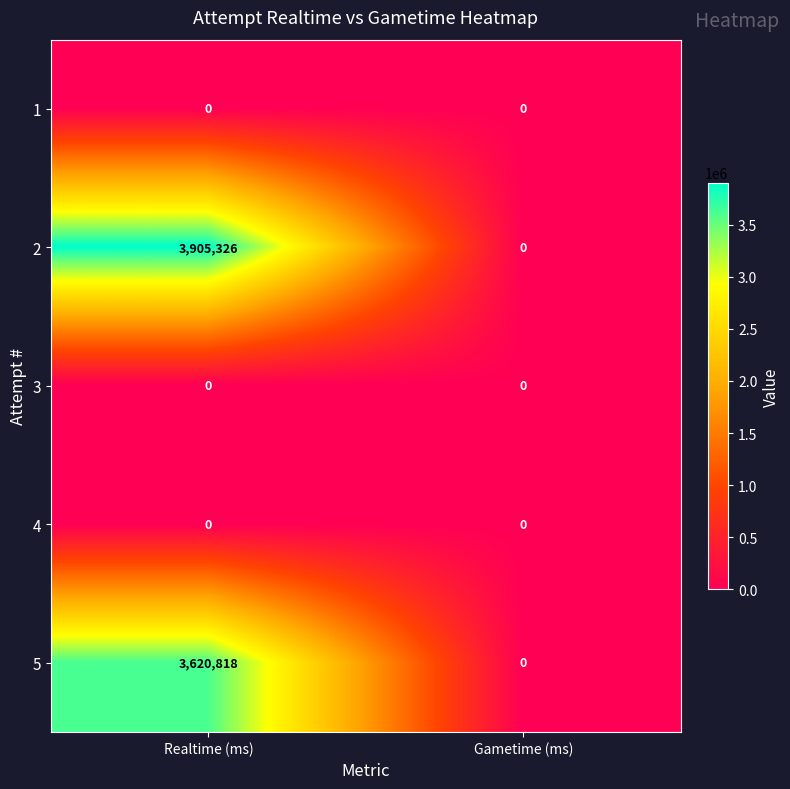

The value of 5 at Gametime (ms) is 0. True or false?

True